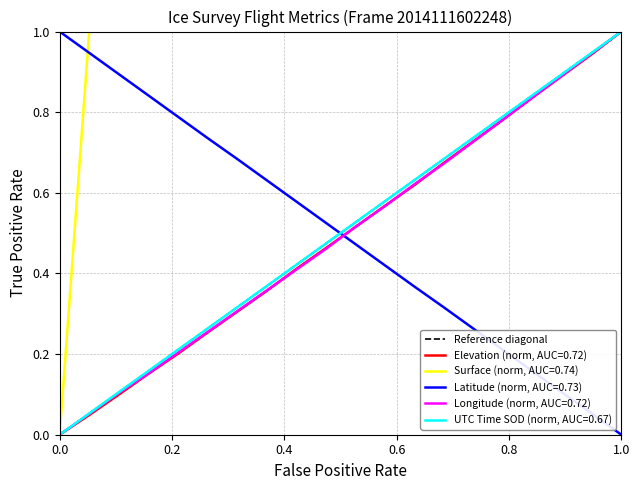

The Elevation (norm, AUC=0.72) series shows 0.0 at 0.0. True or false?

True